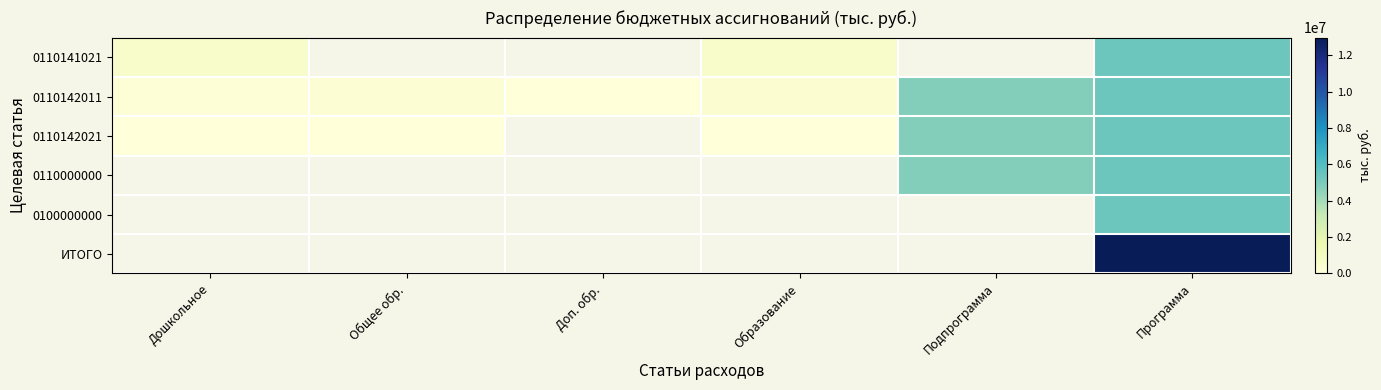

Rank the series at Образование from lowest to highest value.

0110142021, 0110000000, 0100000000, ИТОГО, 0110142011, 0110141021